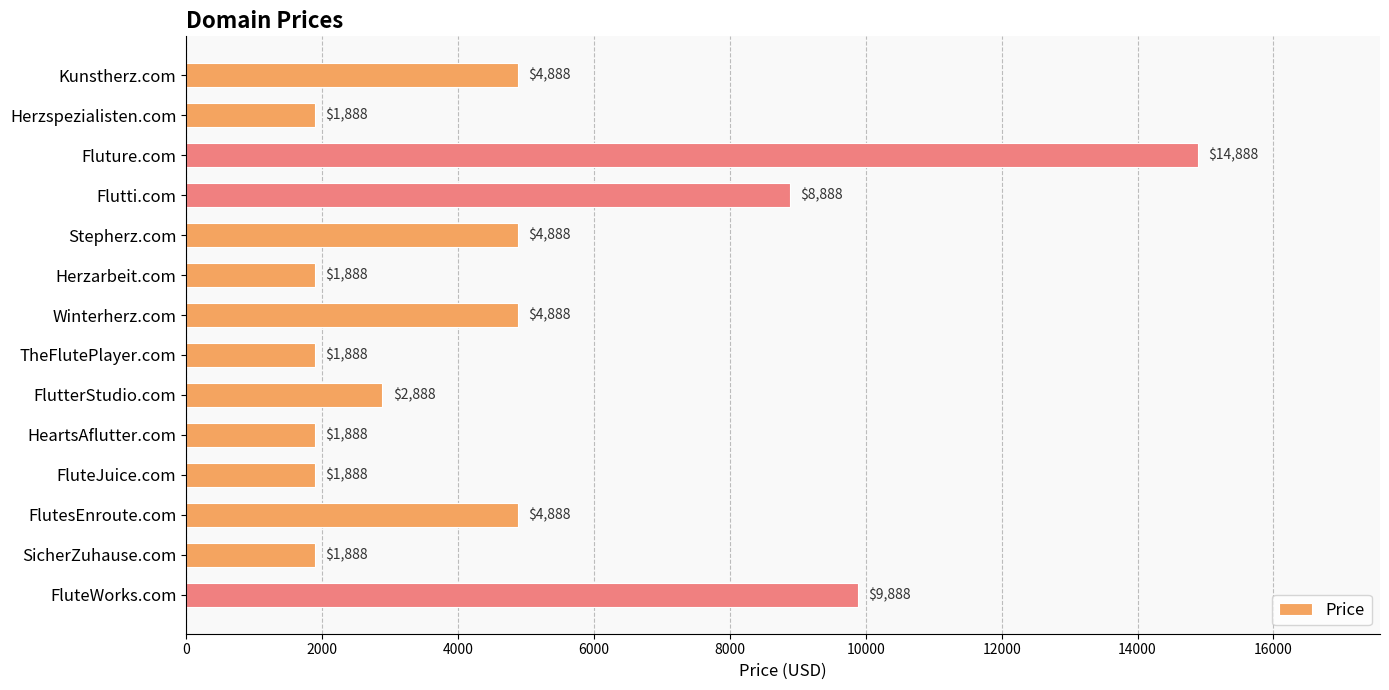

Approximately how many times larger is the value at SicherZuhause.com compared to HeartsAflutter.com?

1.0